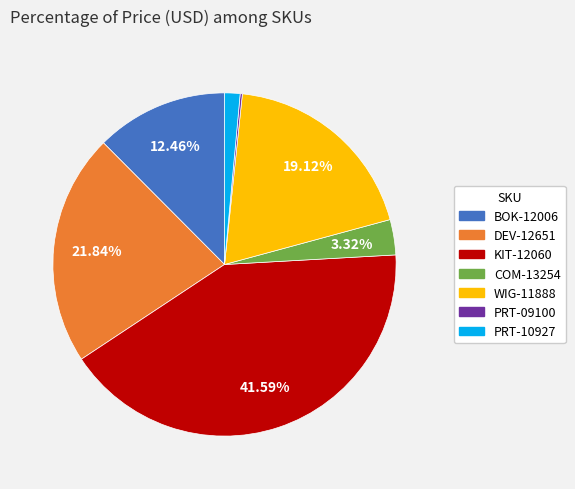

Combined, do DEV-12651 and BOK-12006 account for over 50%?

No